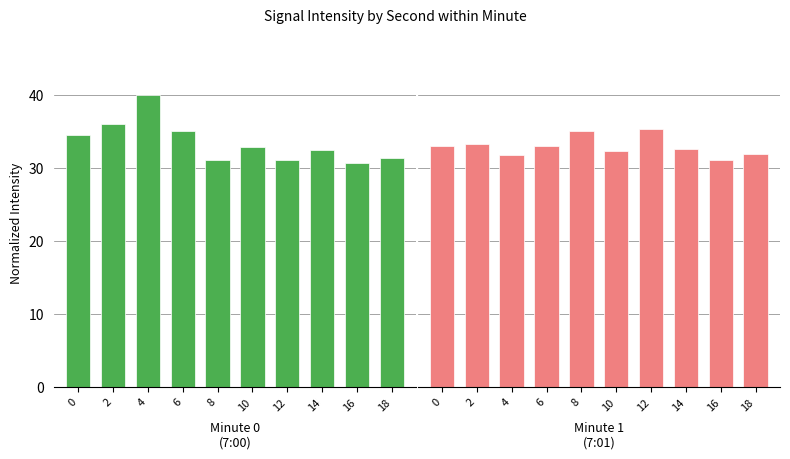

What is the value of the Minute 1
(7:01) bar at the 1st from the left?

32.9